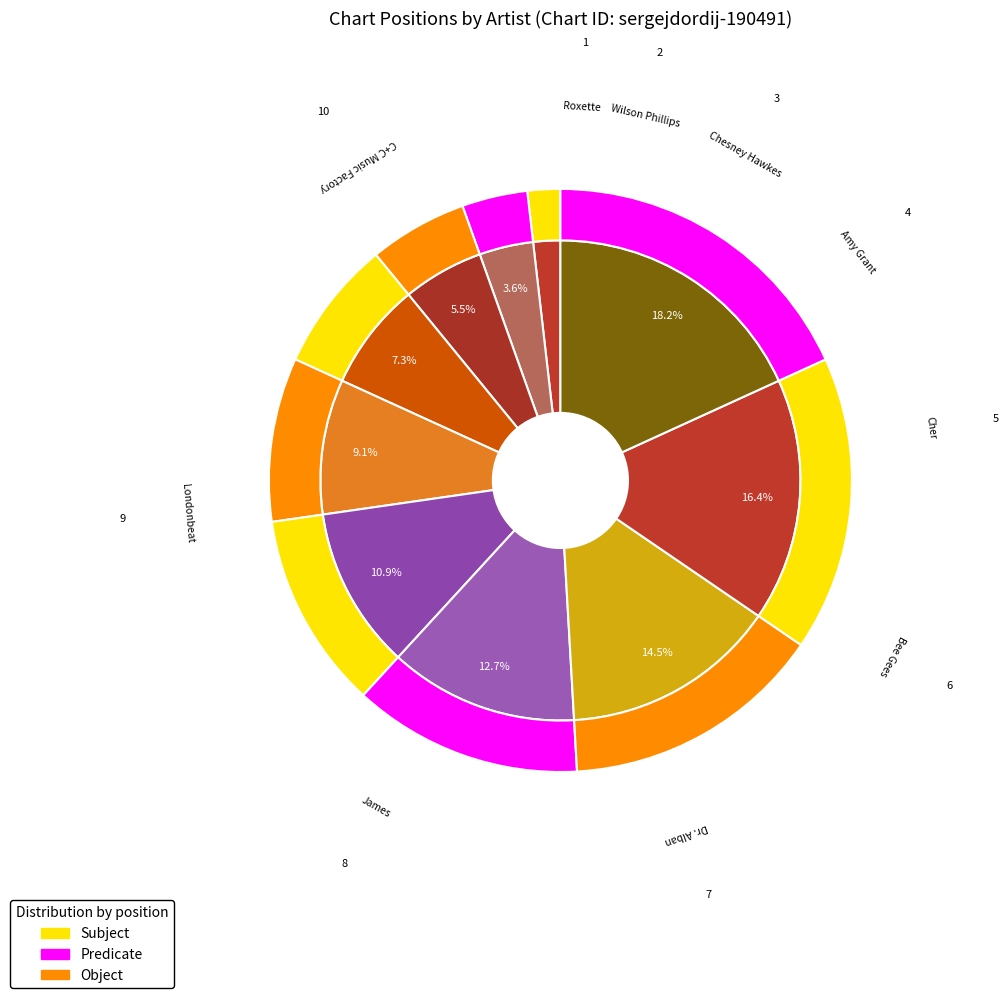

Is the sum of Londonbeat and Bee Gees greater than half?

No